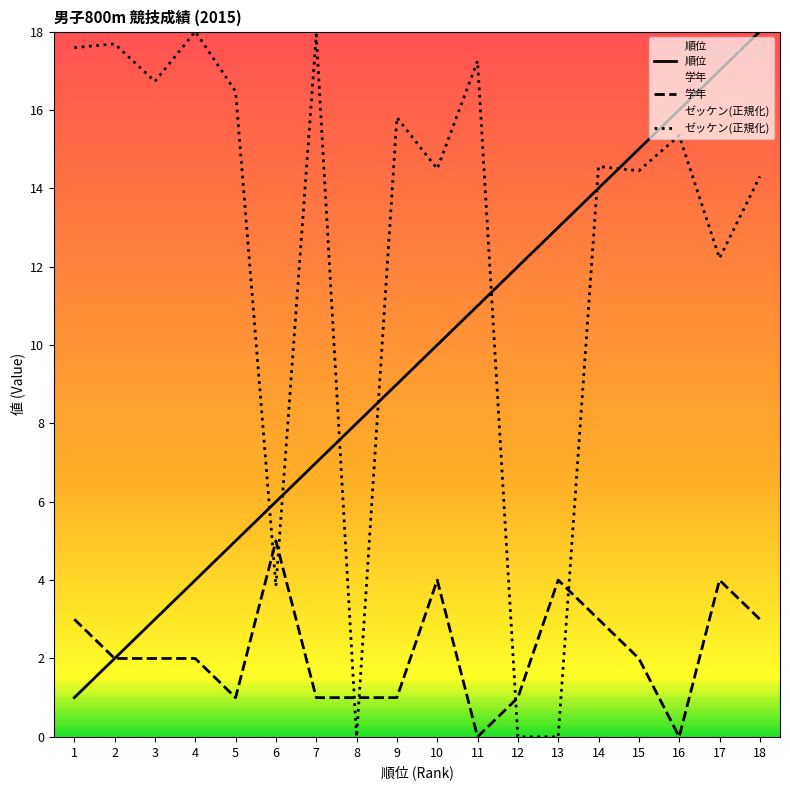

What is the sum of the 学年 values at 6 and 16?

5.0